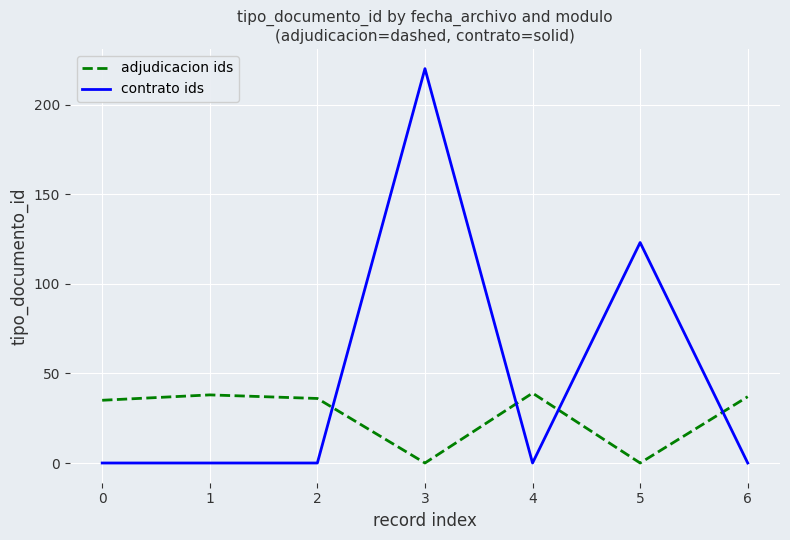

Is the value of contrato ids at 5 greater than the value of adjudicacion ids at 0?

Yes